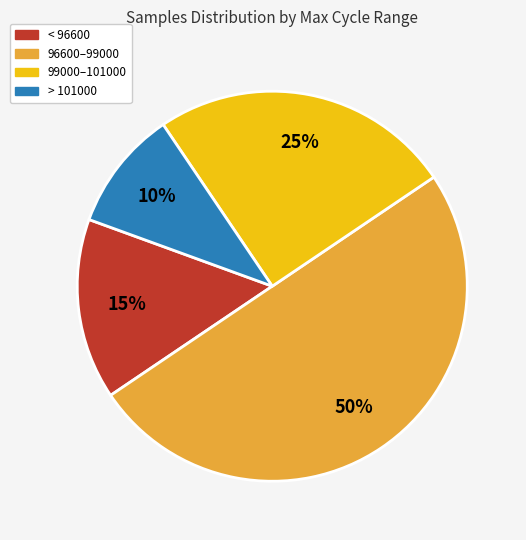

To the nearest percent, what is the difference between the largest and smallest slice percentages?

40%